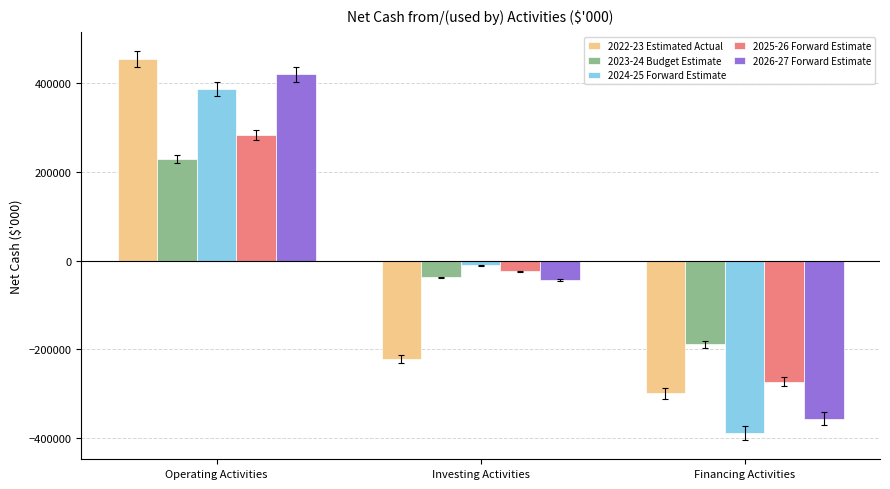

Which series changed the most between Investing Activities and Financing Activities?

2024-25 Forward Estimate